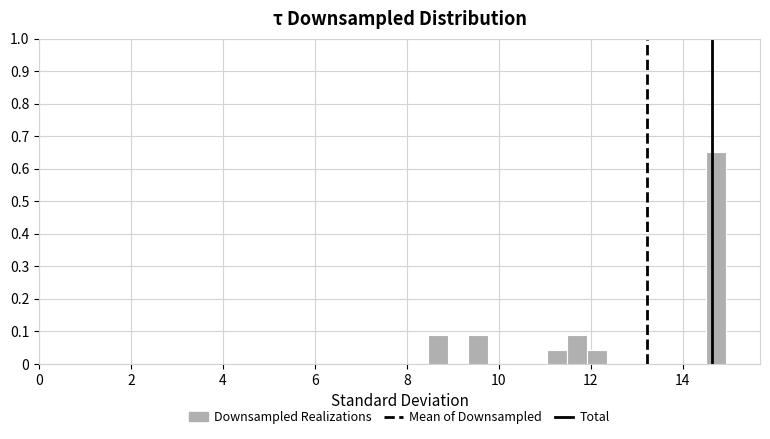

Around what value on the x-axis is the tallest bar? Give the approximate position of its centre, as read against the axis.

14.8